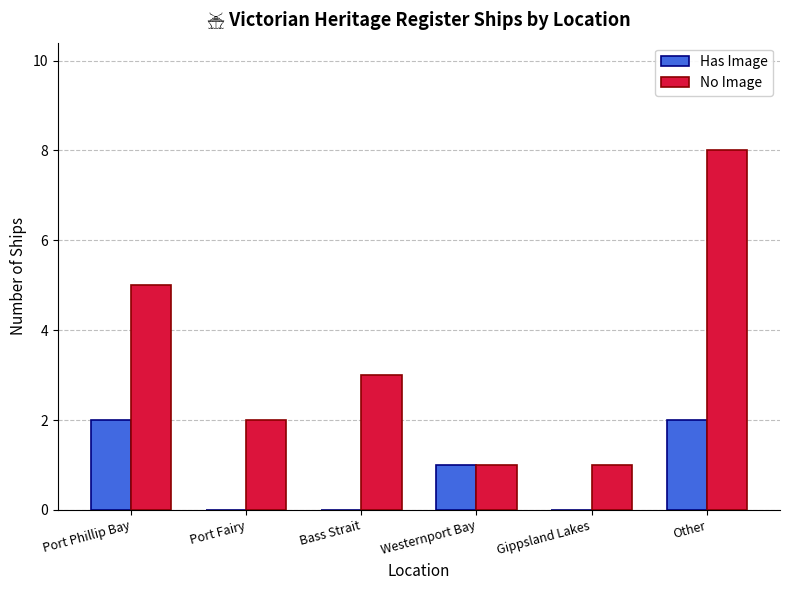

What is the greatest value displayed?

8